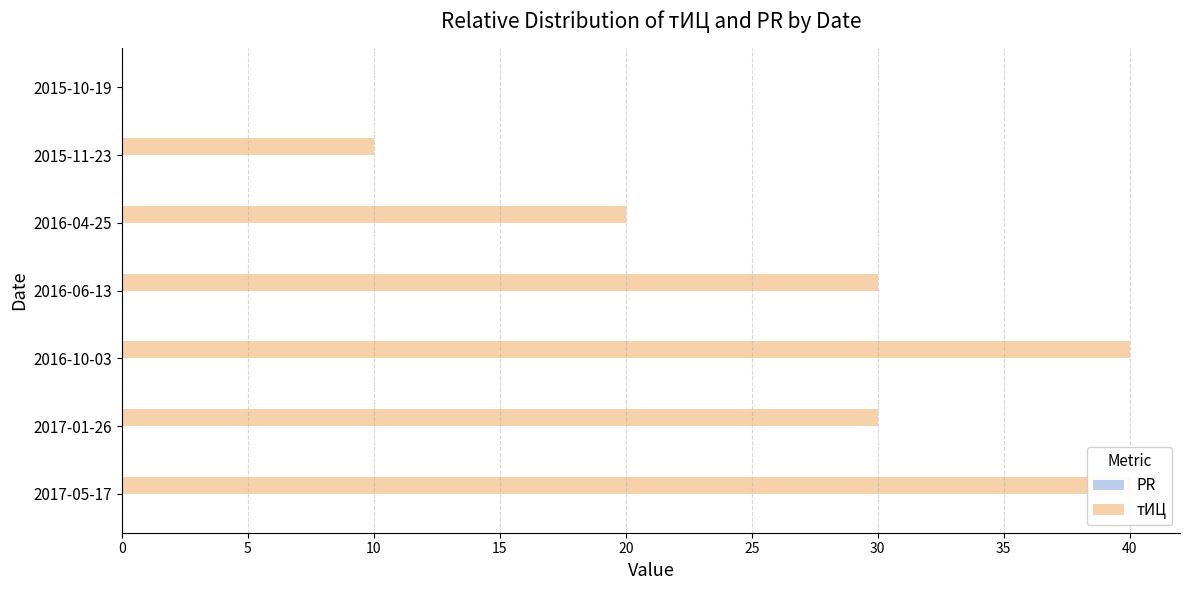

What is the value of the тИЦ bar at the 4th from the left?

30.0